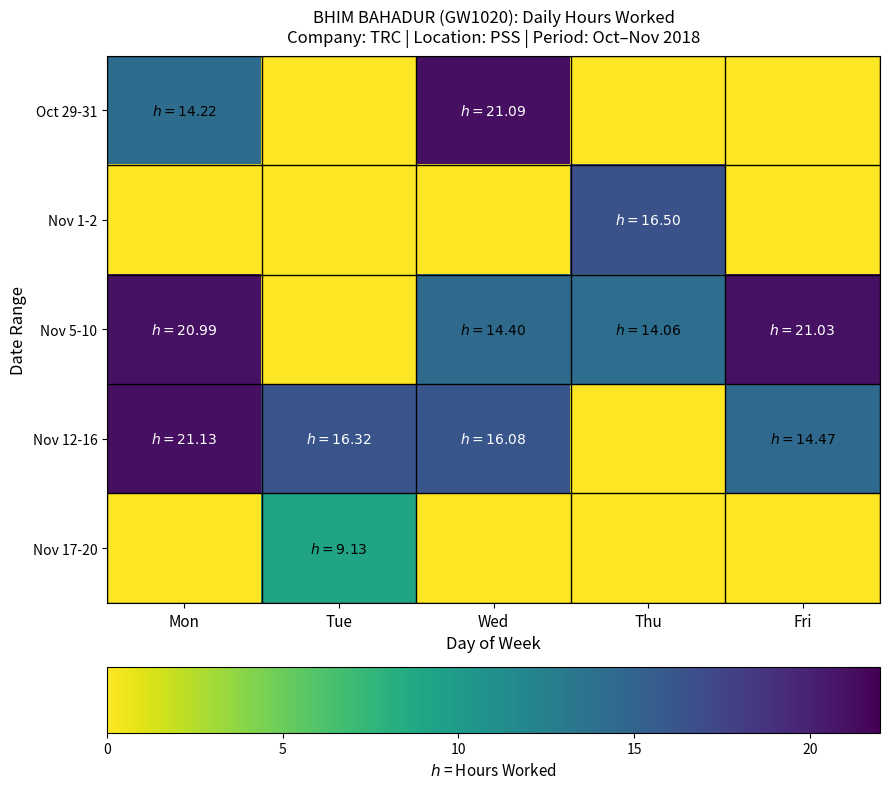

What is the difference between the highest and lowest values at Tue?

16.3